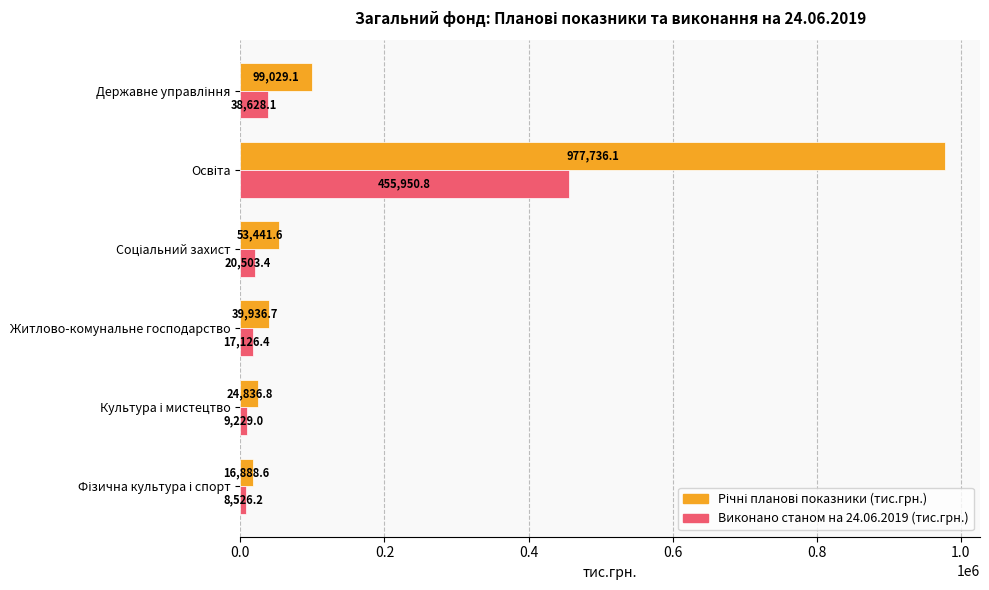

What is the greatest value displayed?

977736.1